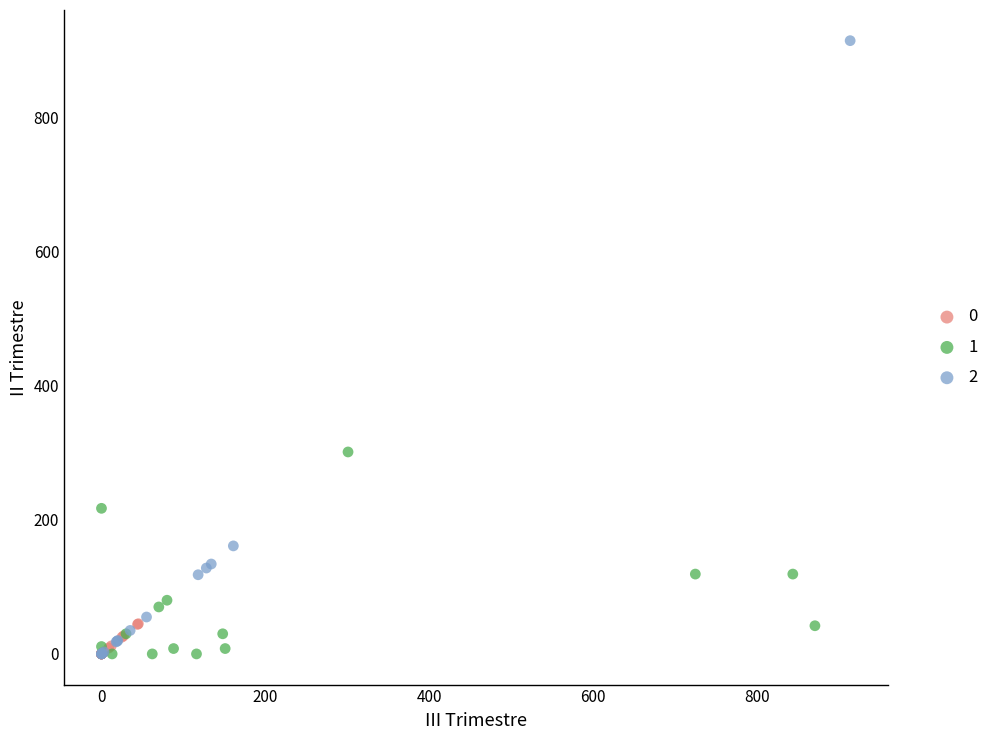

What are all the series names shown in the legend?

0, 1, 2